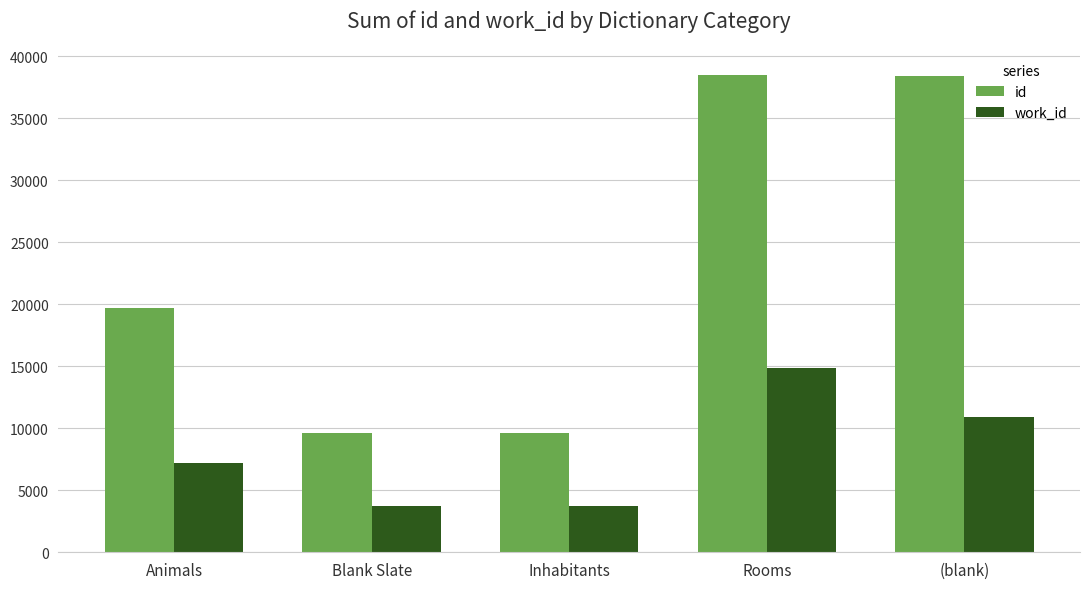

Where is work_id nearest to the value 9285?

(blank)